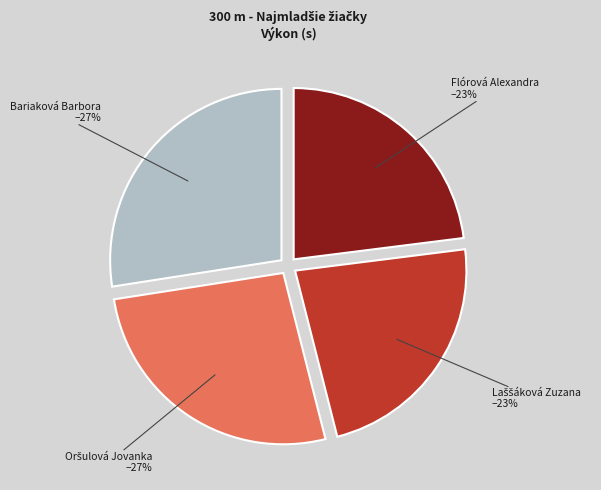

Count the number of slices in the pie.

4